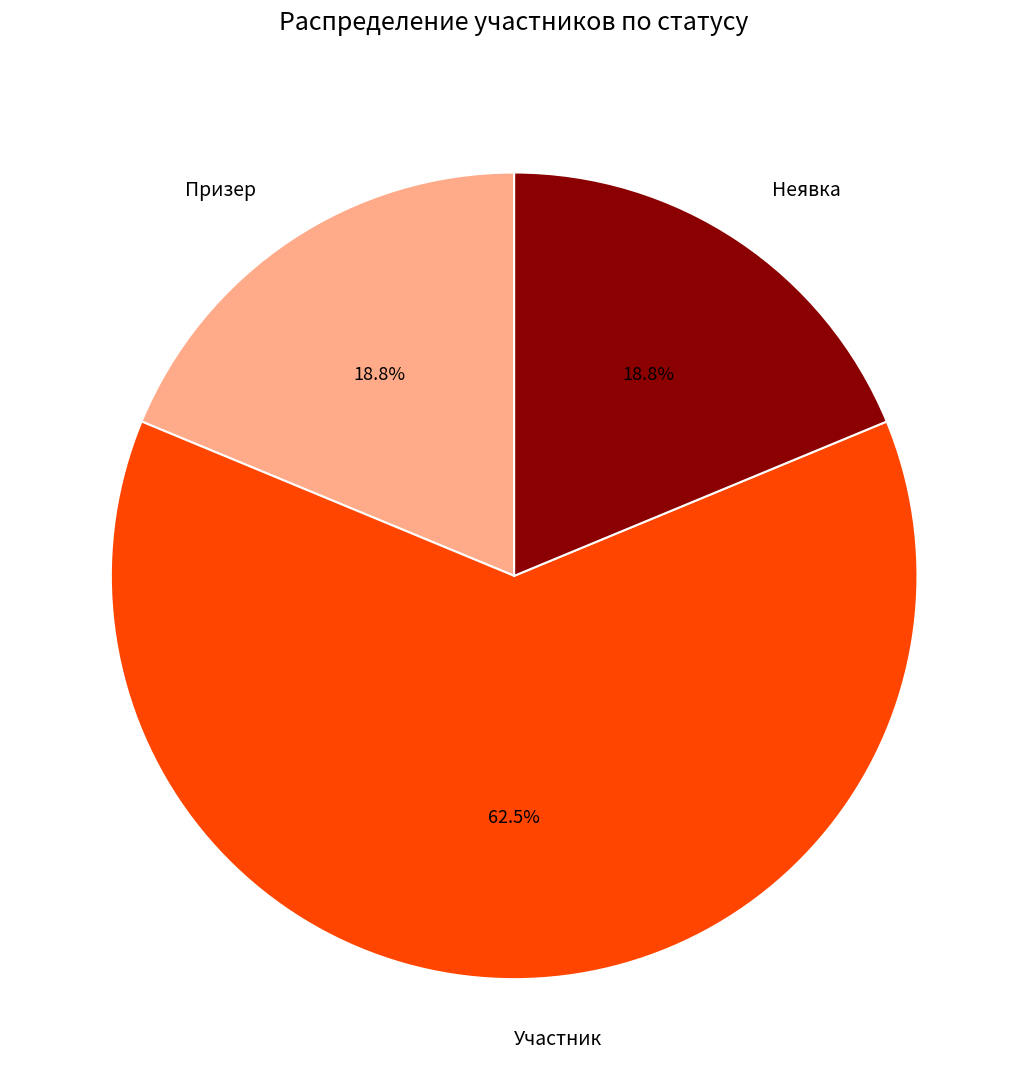

Is there a majority slice in this chart?

Yes